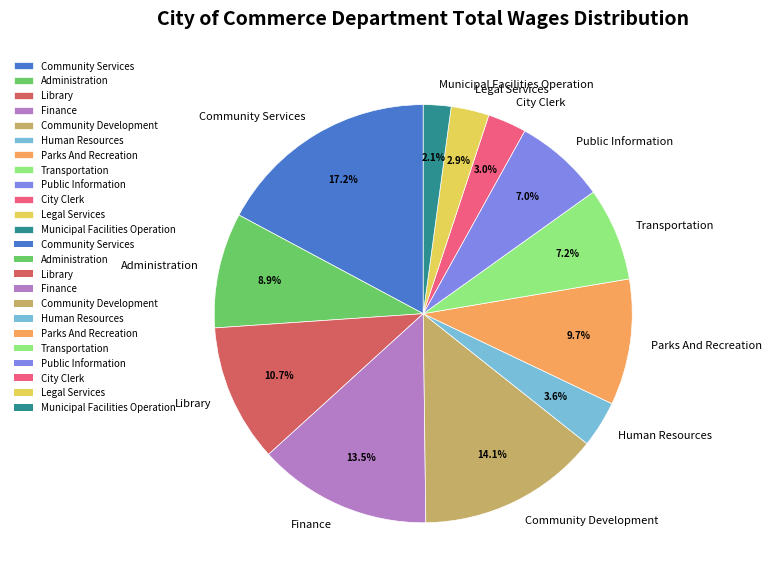

Which slice is the largest?

Community Services